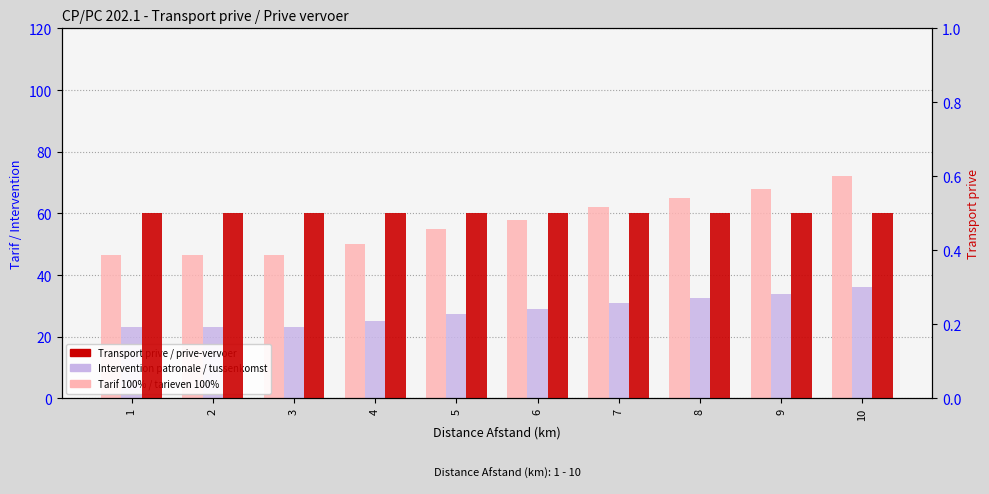

Between 2 and 7, which series saw the biggest shift?

Tarif 100% / tarieven 100%